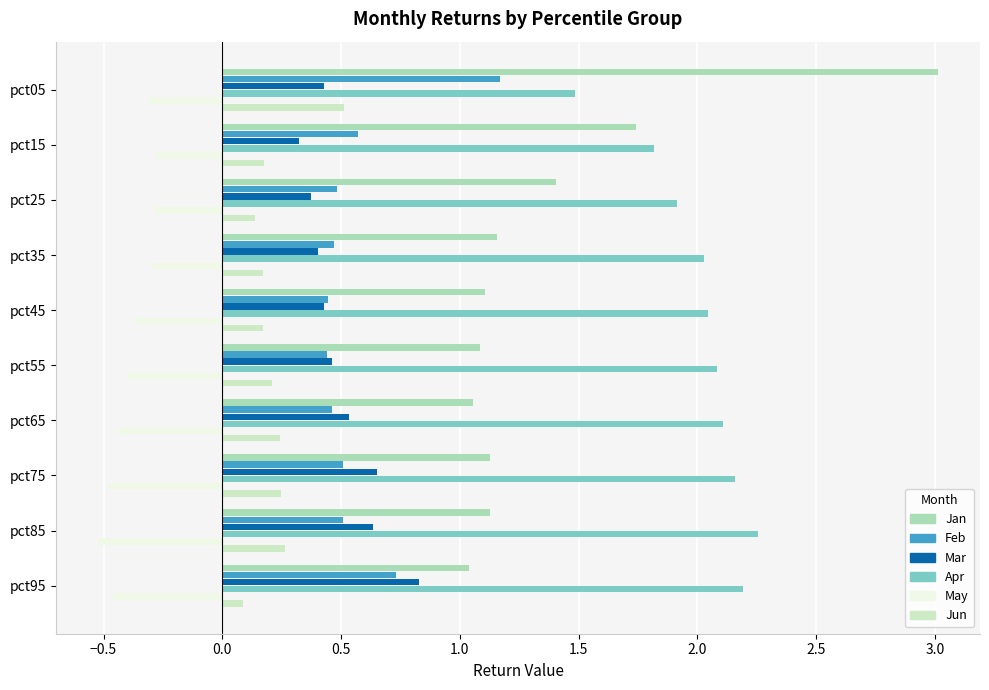

What is the maximum value shown in the chart?

3.0